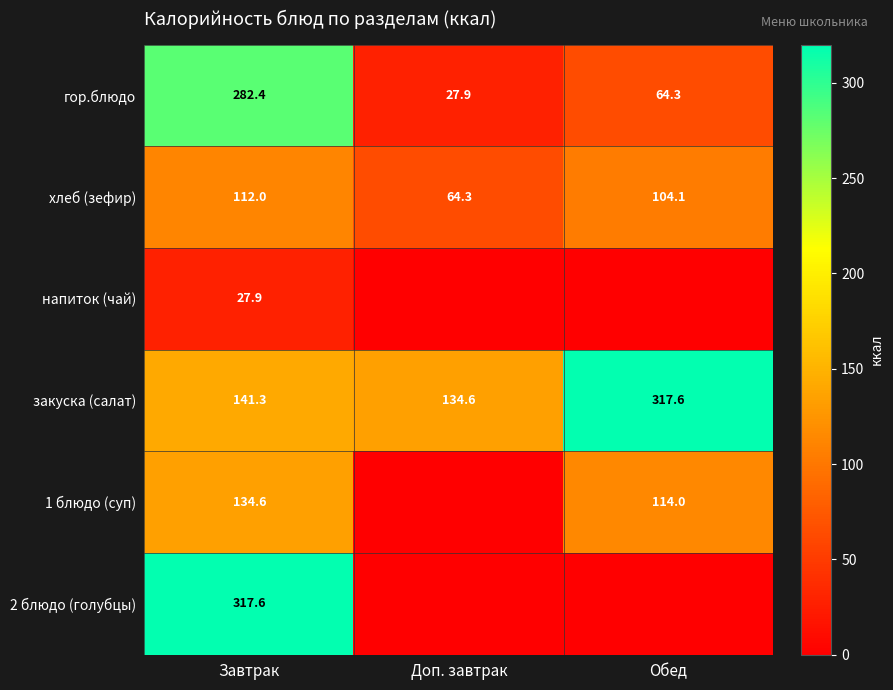

List the labels in order of гор.блюдо value, largest first.

Завтрак, Обед, Доп. завтрак